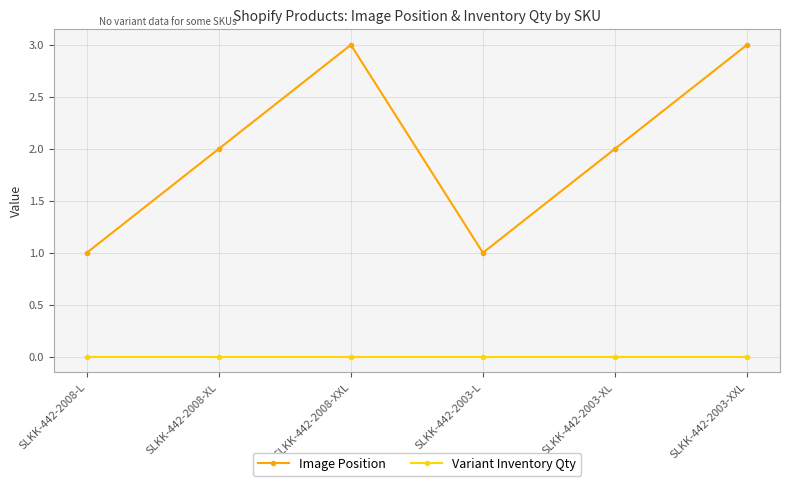

What is the label of the 2nd point from the left?

SLKK-442-2008-XL